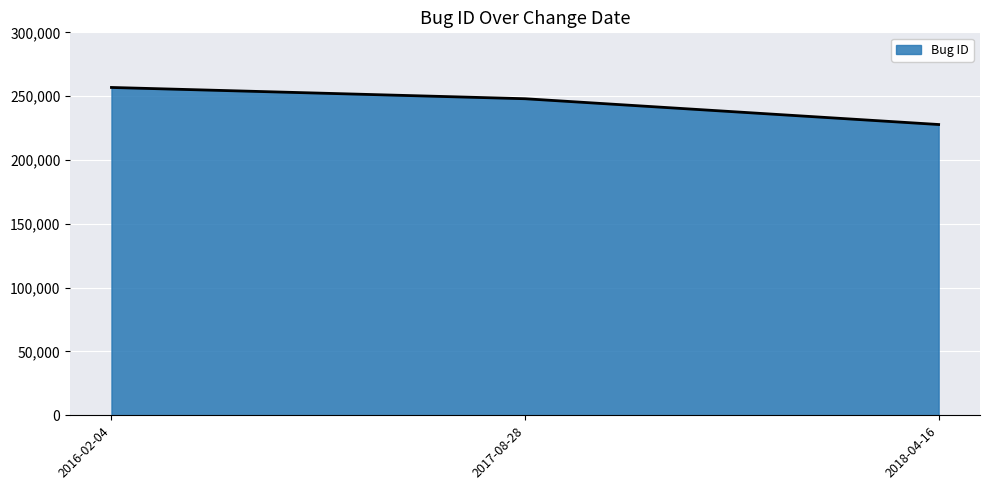

True or false: the data shows 256817 at 2016-02-04.

True